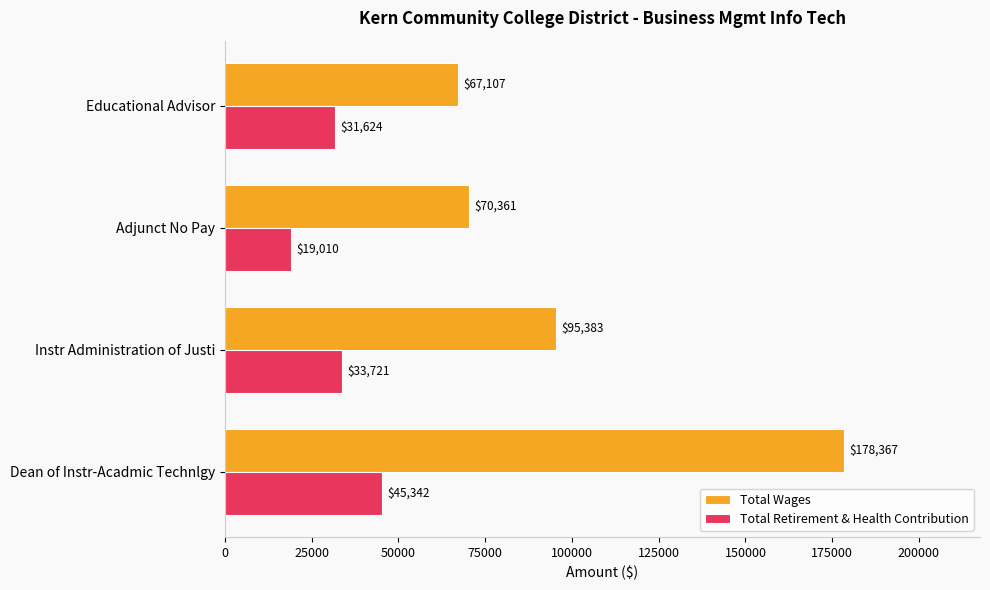

What is the minimum value shown in the chart?

19010